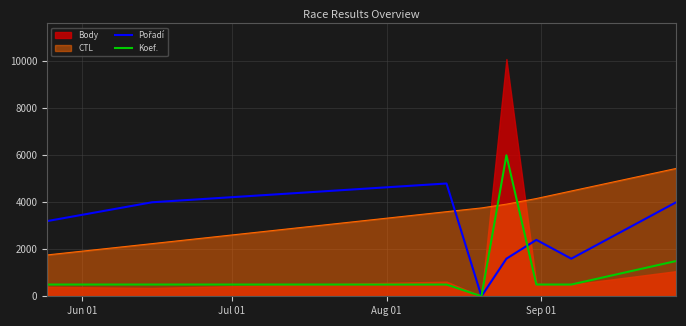

True or false: CTL and Koef. intersect in this chart.

True